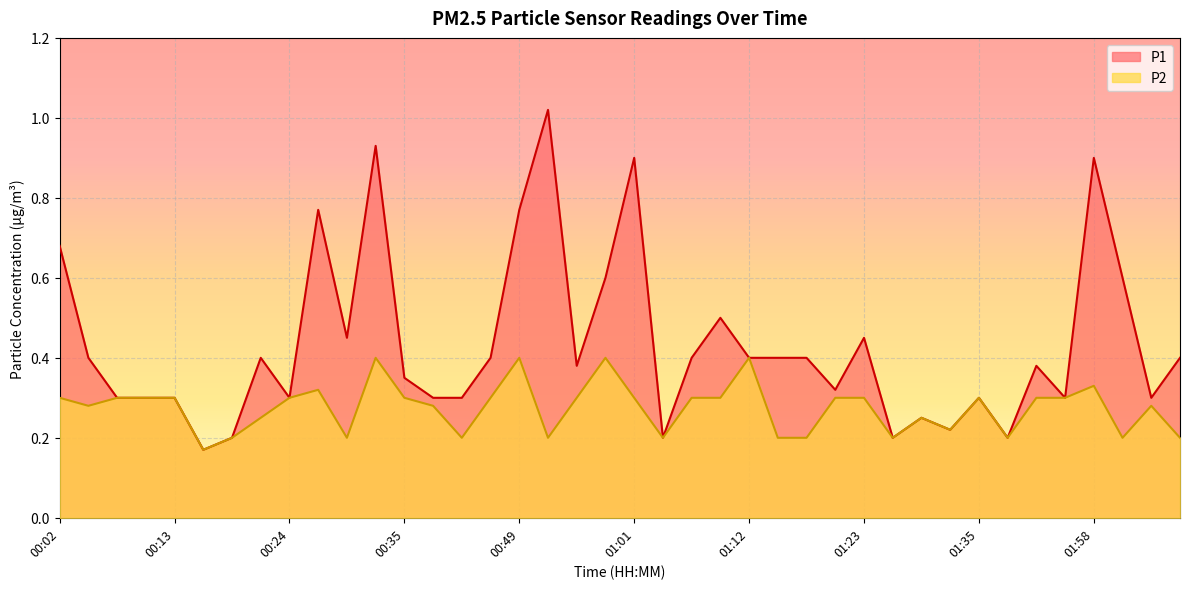

Reading left to right, extract all data points from this chart.

P1: 00:02=0.7	00:04=0.4	00:07=0.3	00:10=0.3	00:13=0.3	00:15=0.2	00:18=0.2	00:21=0.4	00:24=0.3	00:27=0.8	00:29=0.5	00:32=0.9	00:35=0.3	00:38=0.3	00:41=0.3	00:43=0.4	00:49=0.8	00:52=1.0	00:55=0.4	00:58=0.6	01:01=0.9	01:04=0.2	01:07=0.4	01:09=0.5	01:12=0.4	01:15=0.4	01:18=0.4	01:21=0.3	01:23=0.5	01:26=0.2	01:29=0.2	01:32=0.2	01:35=0.3	01:38=0.2	01:47=0.4	01:55=0.3	01:58=0.9	02:01=0.6	02:04=0.3	02:07=0.4
P2: 00:02=0.3	00:04=0.3	00:07=0.3	00:10=0.3	00:13=0.3	00:15=0.2	00:18=0.2	00:21=0.2	00:24=0.3	00:27=0.3	00:29=0.2	00:32=0.4	00:35=0.3	00:38=0.3	00:41=0.2	00:43=0.3	00:49=0.4	00:52=0.2	00:55=0.3	00:58=0.4	01:01=0.3	01:04=0.2	01:07=0.3	01:09=0.3	01:12=0.4	01:15=0.2	01:18=0.2	01:21=0.3	01:23=0.3	01:26=0.2	01:29=0.2	01:32=0.2	01:35=0.3	01:38=0.2	01:47=0.3	01:55=0.3	01:58=0.3	02:01=0.2	02:04=0.3	02:07=0.2